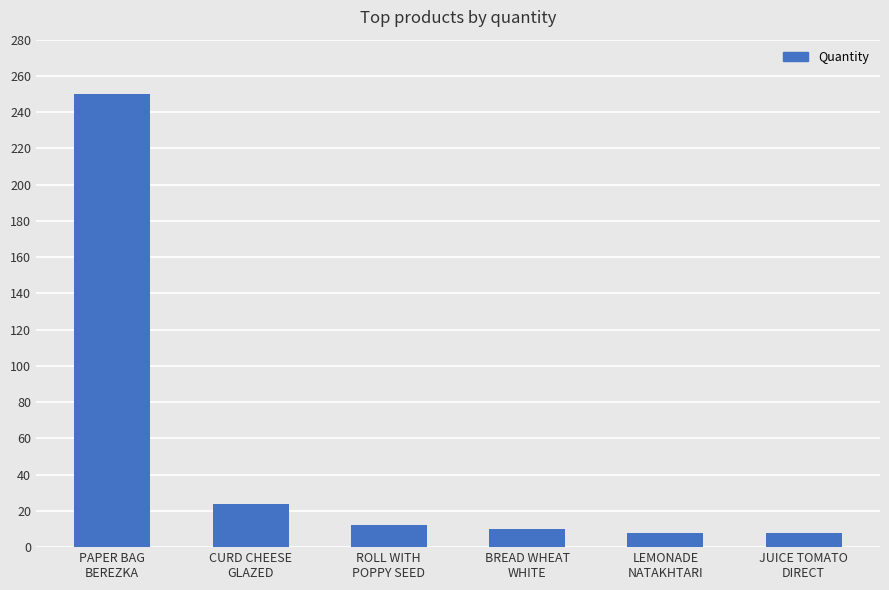

What is the maximum value shown in the chart?

250